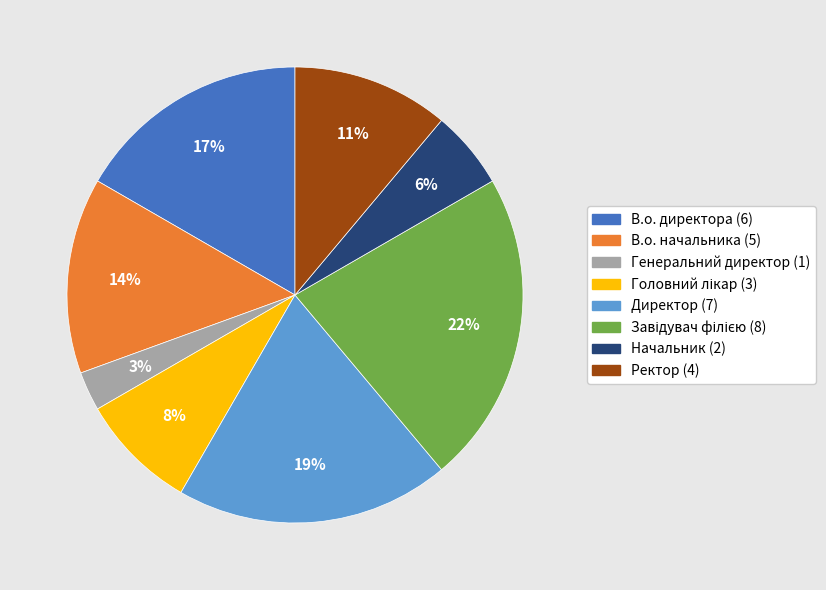

To the nearest percent, what percentage of the pie is Начальник?

6%